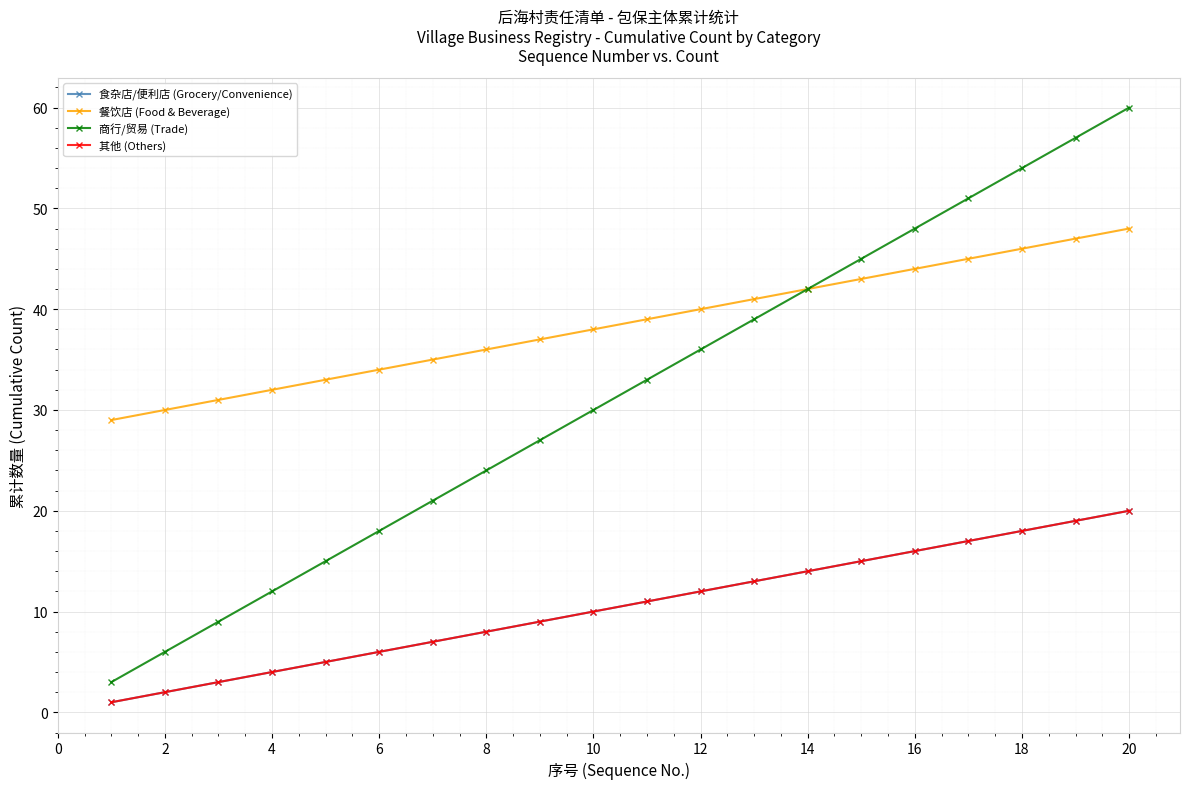

Which category has the highest value in the 餐饮店 (Food & Beverage) series?

20